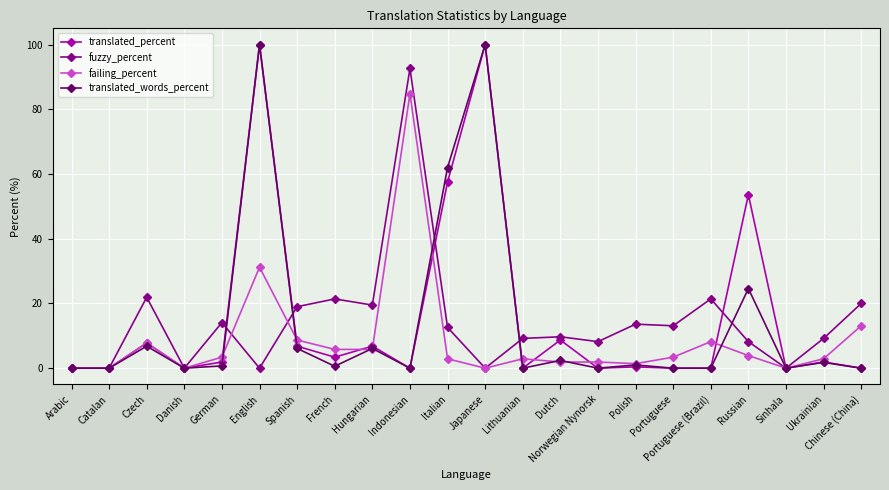

Which series changed the most between Indonesian and Chinese (China)?

fuzzy_percent